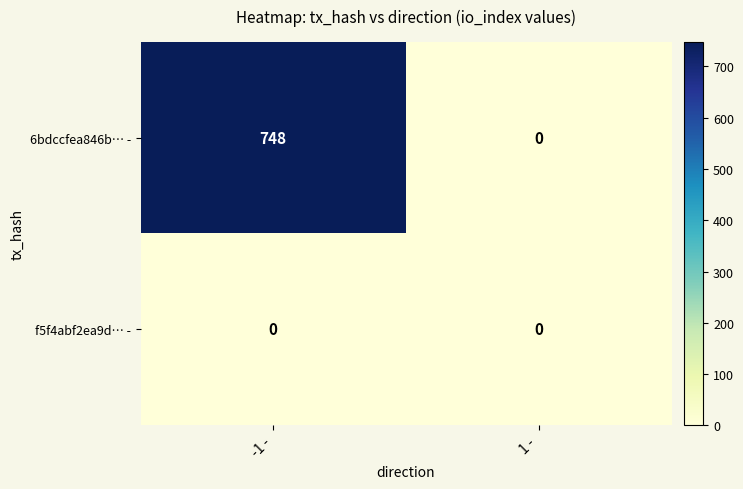

Rank the series by their average value, from highest to lowest.

6bdccfea846b… -, f5f4abf2ea9d… -